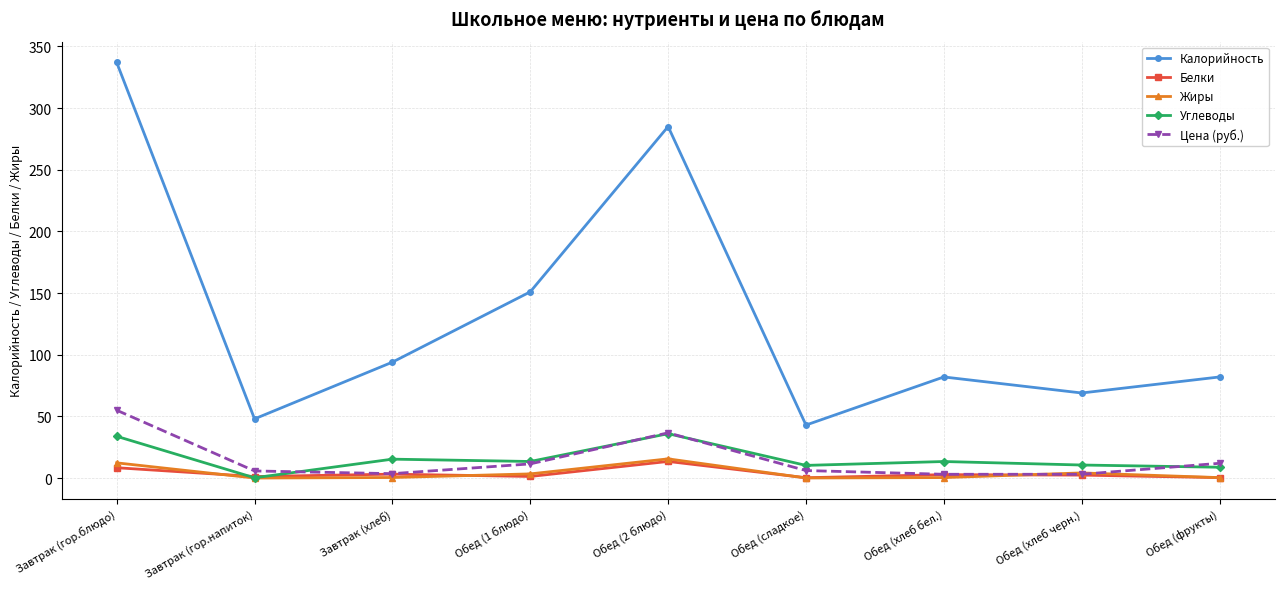

Is it true that Углеводы equals 33.9 at Завтрак (гор.блюдо)?

True